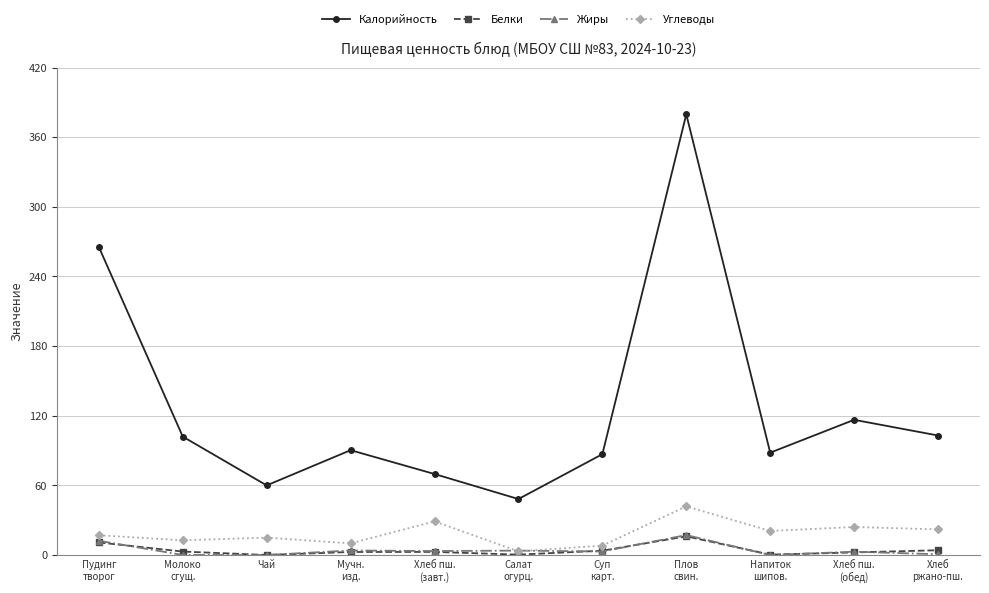

True or false: Калорийность and Белки cross at least once.

False